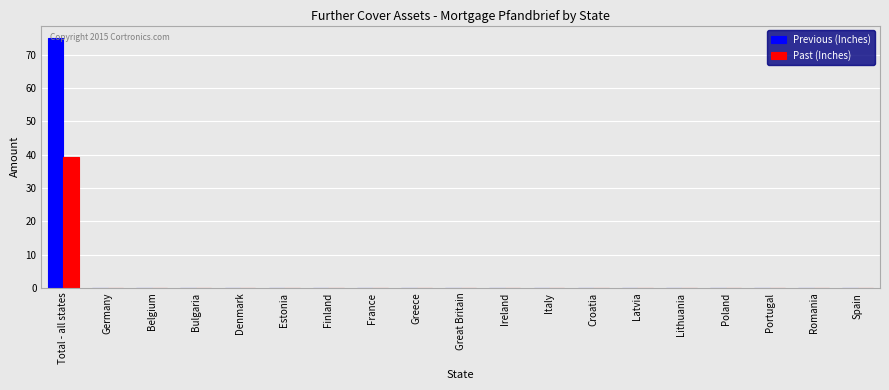

What is the average value of the Previous (Inches) series?

3.9